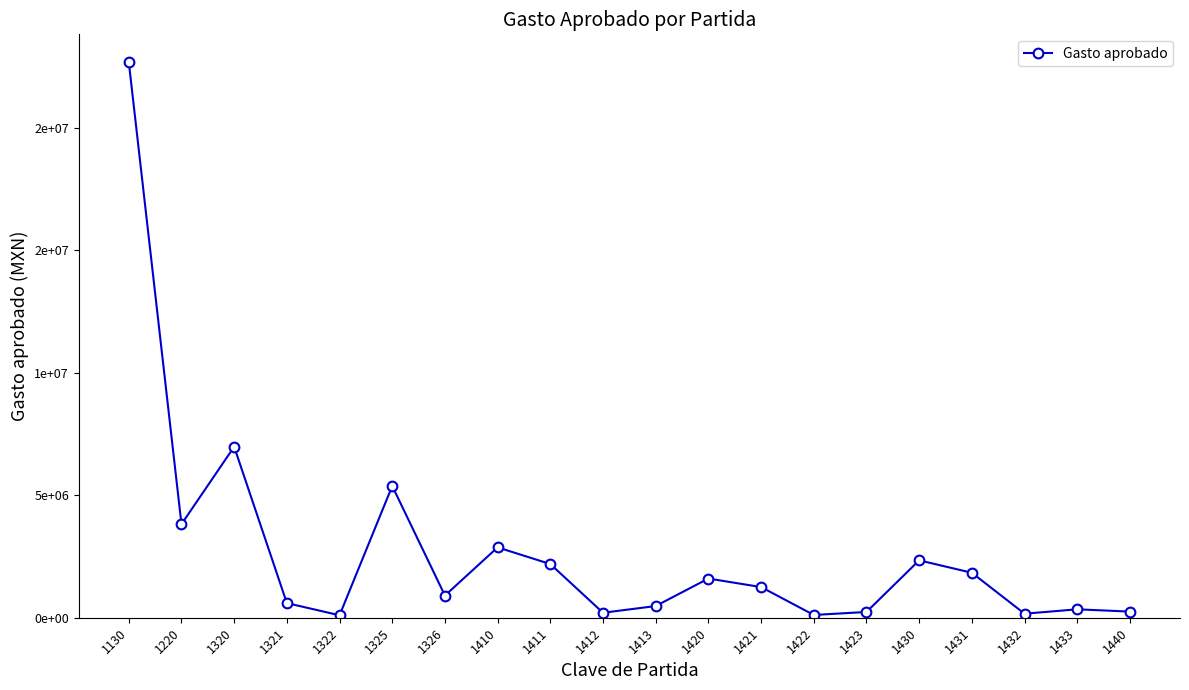

Approximately how many times larger is the value at 1326 compared to 1413?

1.9